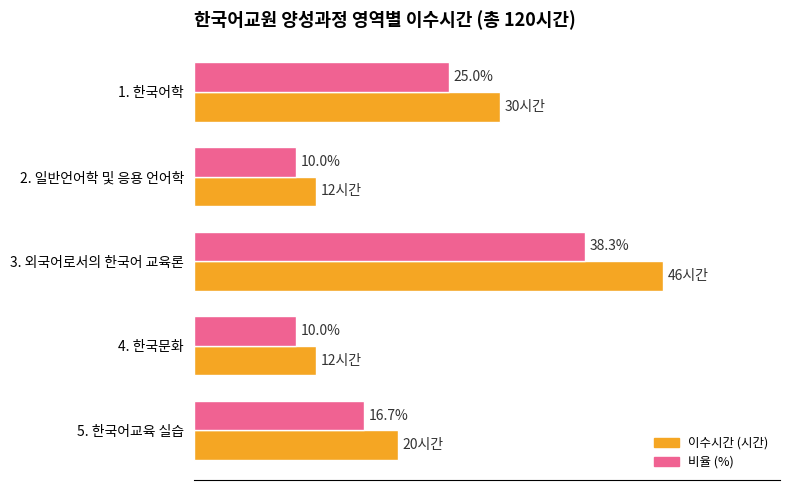

Which series has the widest spread of values?

이수시간 (시간)